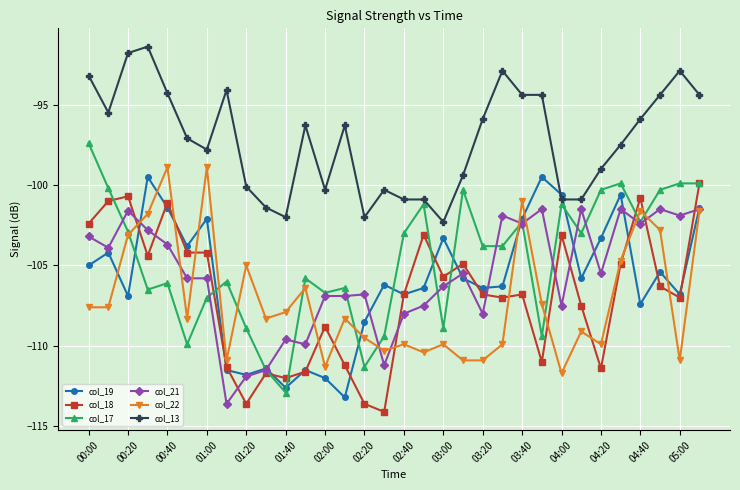

Which series has the largest total across all categories?

col_13